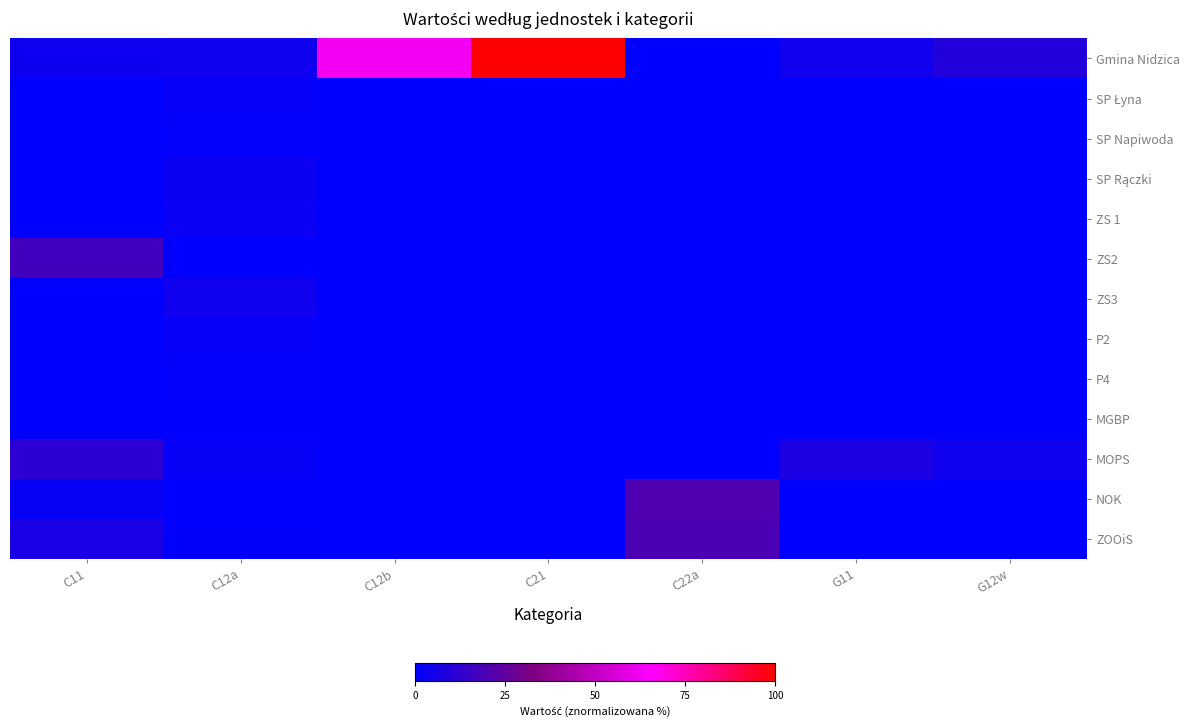

What is the difference between the highest and lowest values at C12a?

4.1